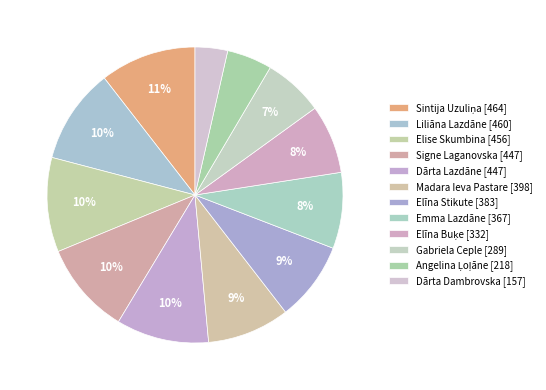

How many segments does this pie chart have?

12